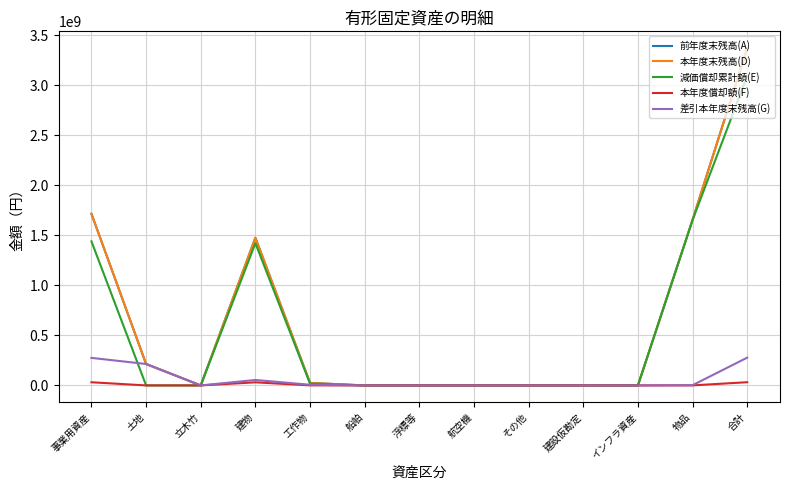

The 本年度償却額(F) series shows 448979 at 物品. True or false?

True